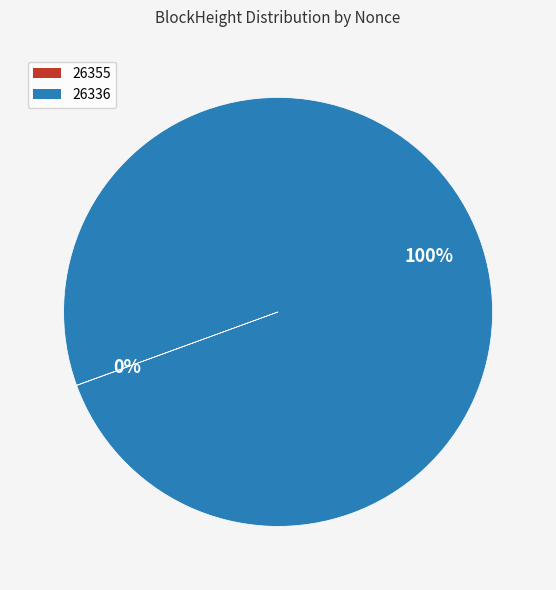

To the nearest percent, what portion does 26336 represent?

100%